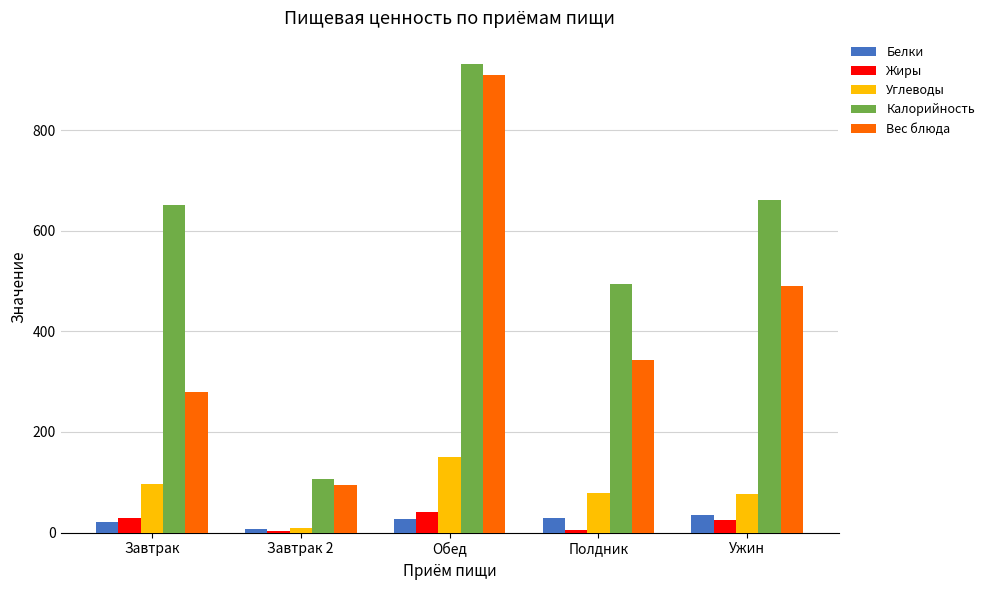

Is it true that Вес блюда equals 1619.6 at Обед?

False